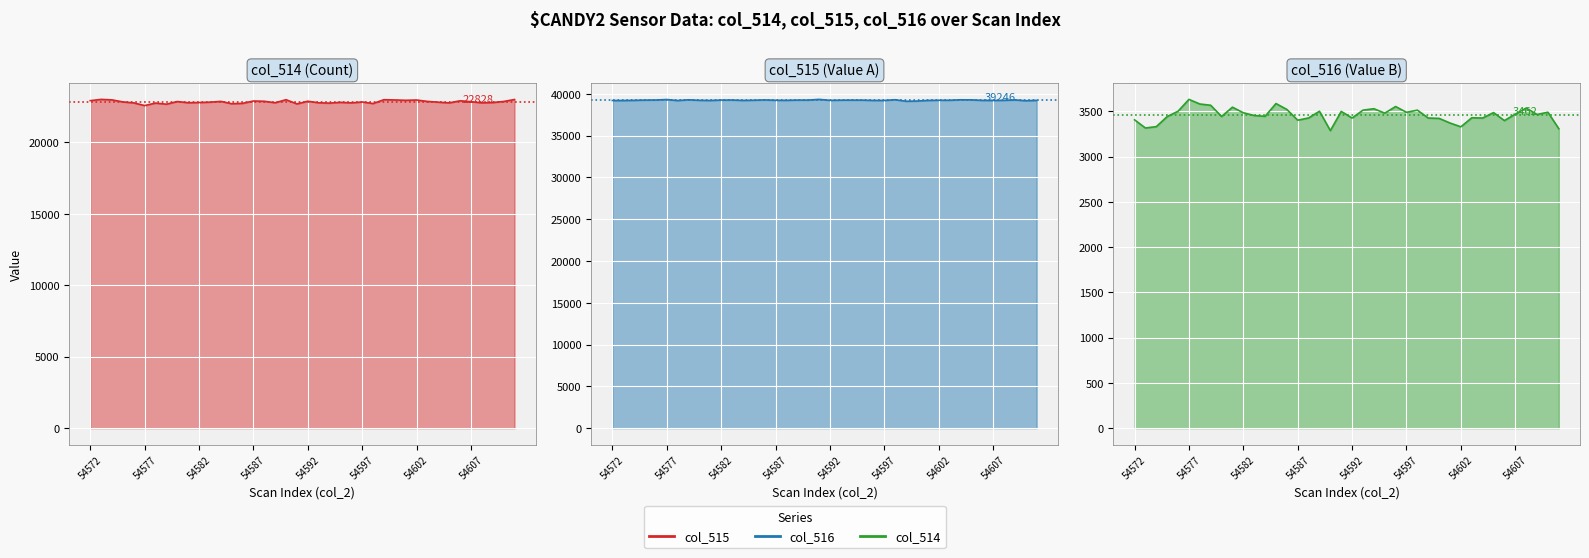

Where does the col_516 line series first go above 39243?

54587